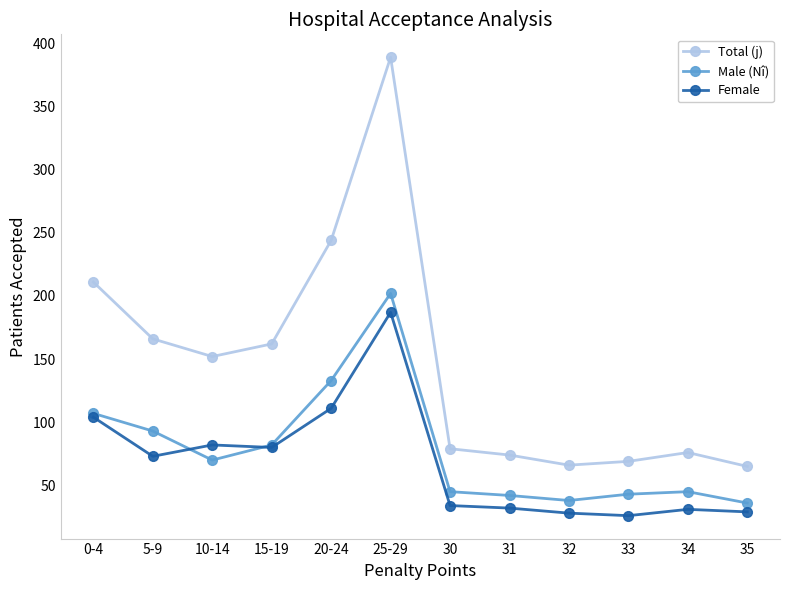

What is the difference between the maximum and minimum values in the Male (Nî) series?

166